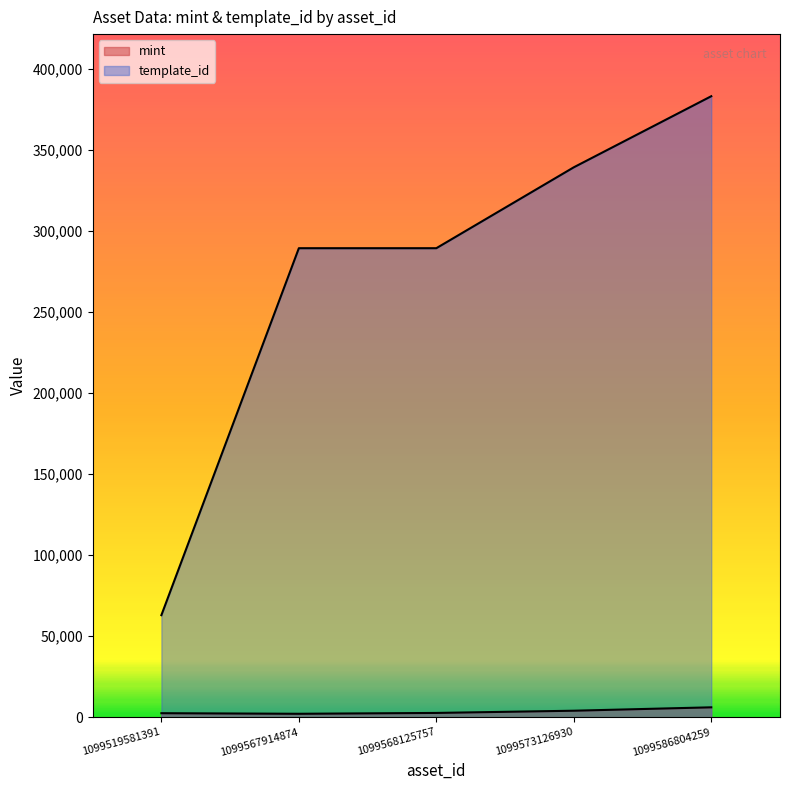

True or false: mint and template_id cross at least once.

False